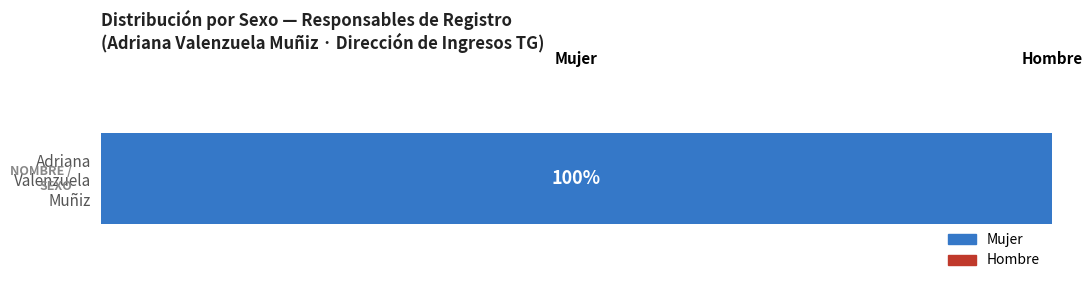

Between 158848265 and 161047238, which is larger?

161047238